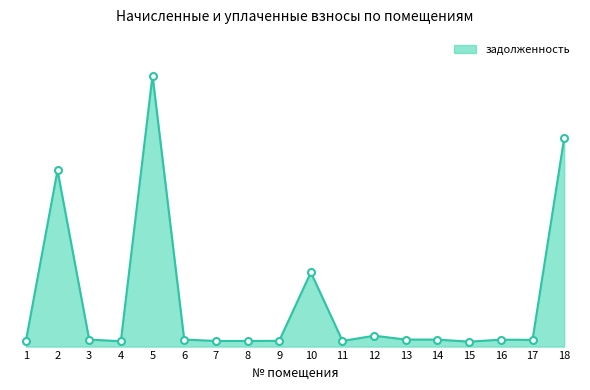

Does the chart have visible grid lines?

No